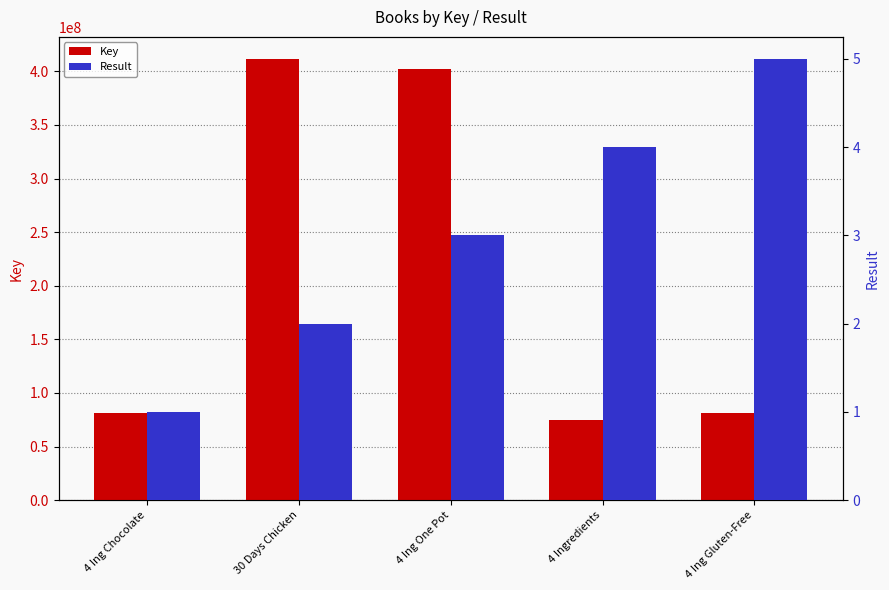

The value of Key at 4 Ing One Pot is 402515660. True or false?

True